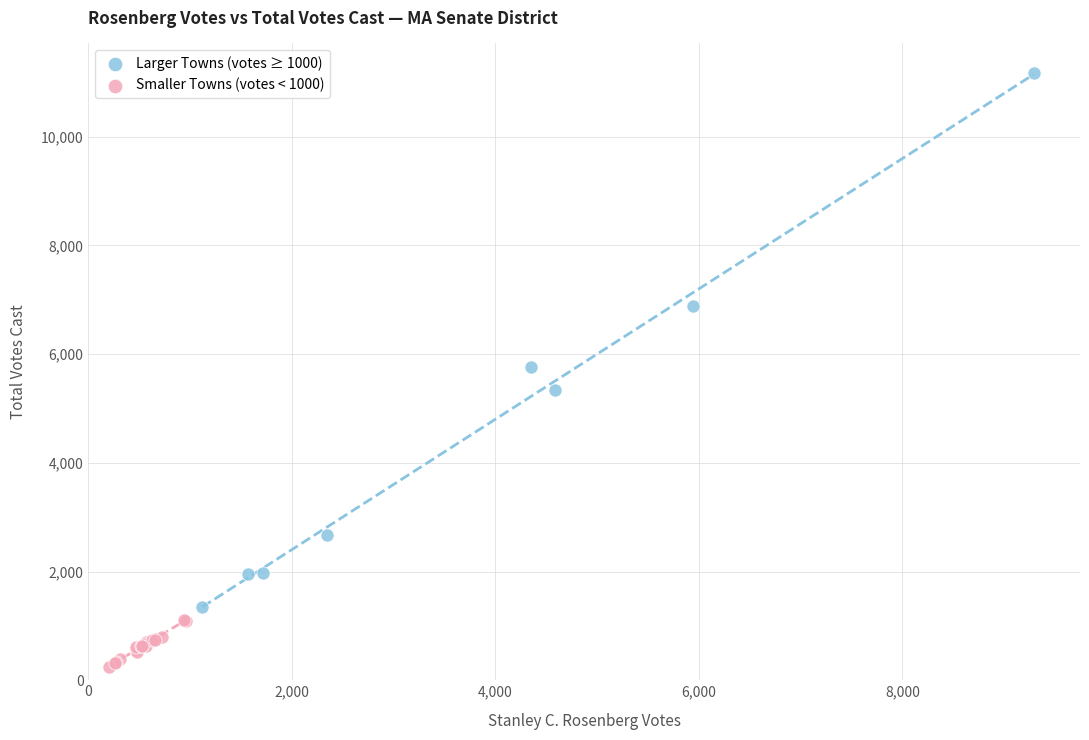

Which series contains the lowest Y value?

Smaller Towns (votes < 1000)